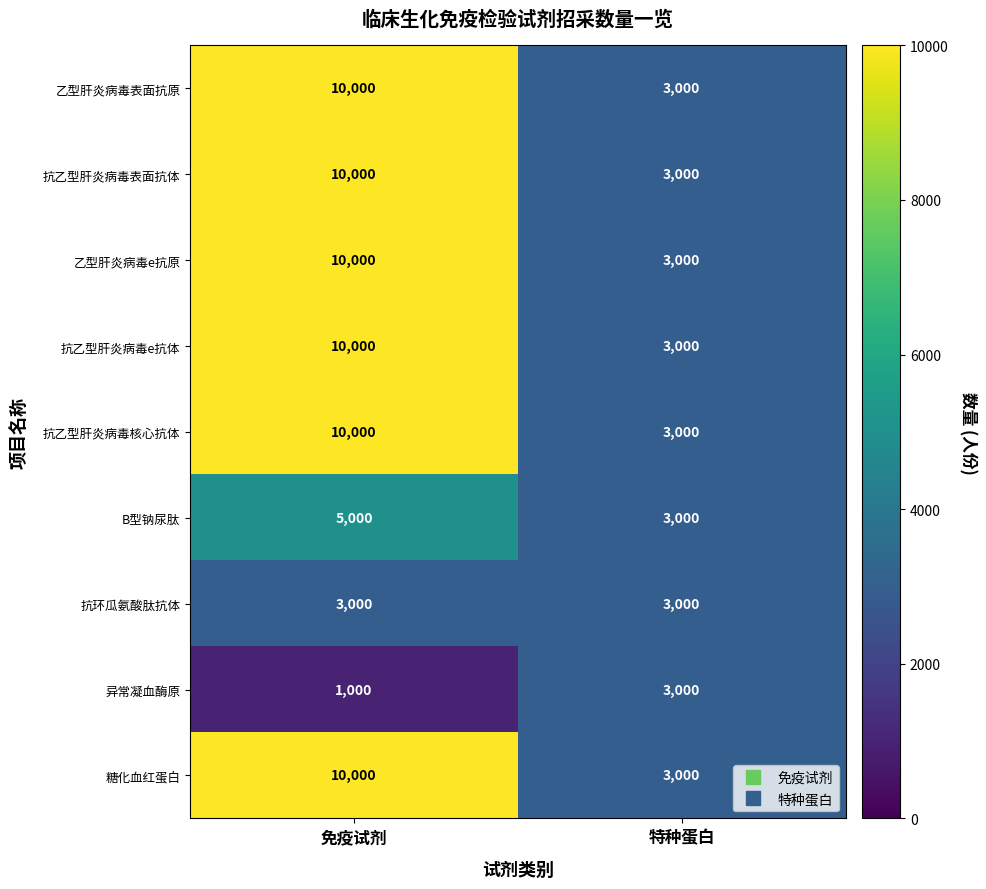

Reading left to right, extract all data points from this chart.

乙型肝炎病毒表面抗原: 10000	3000
抗乙型肝炎病毒表面抗体: 10000	3000
乙型肝炎病毒e抗原: 10000	3000
抗乙型肝炎病毒e抗体: 10000	3000
抗乙型肝炎病毒核心抗体: 10000	3000
B型钠尿肽: 5000	3000
抗环瓜氨酸肽抗体: 3000	3000
异常凝血酶原: 1000	3000
糖化血红蛋白: 10000	3000